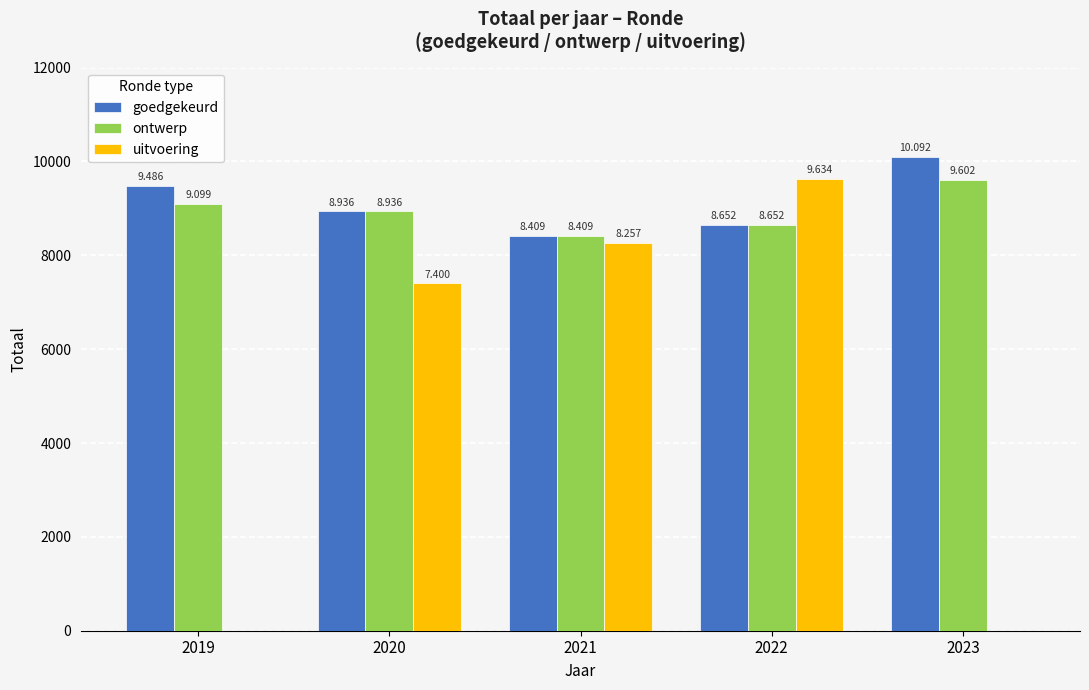

True or false: goedgekeurd has a value of 8409 at 2021.

True